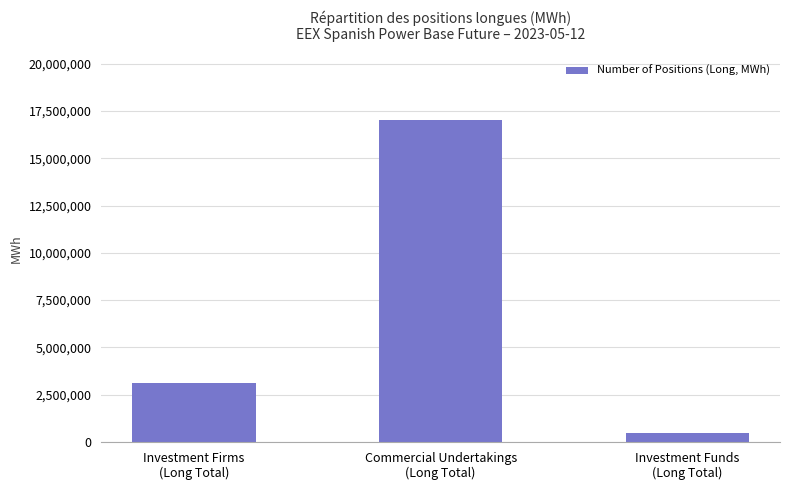

Which label corresponds to the largest value in the chart?

Commercial Undertakings
(Long Total)